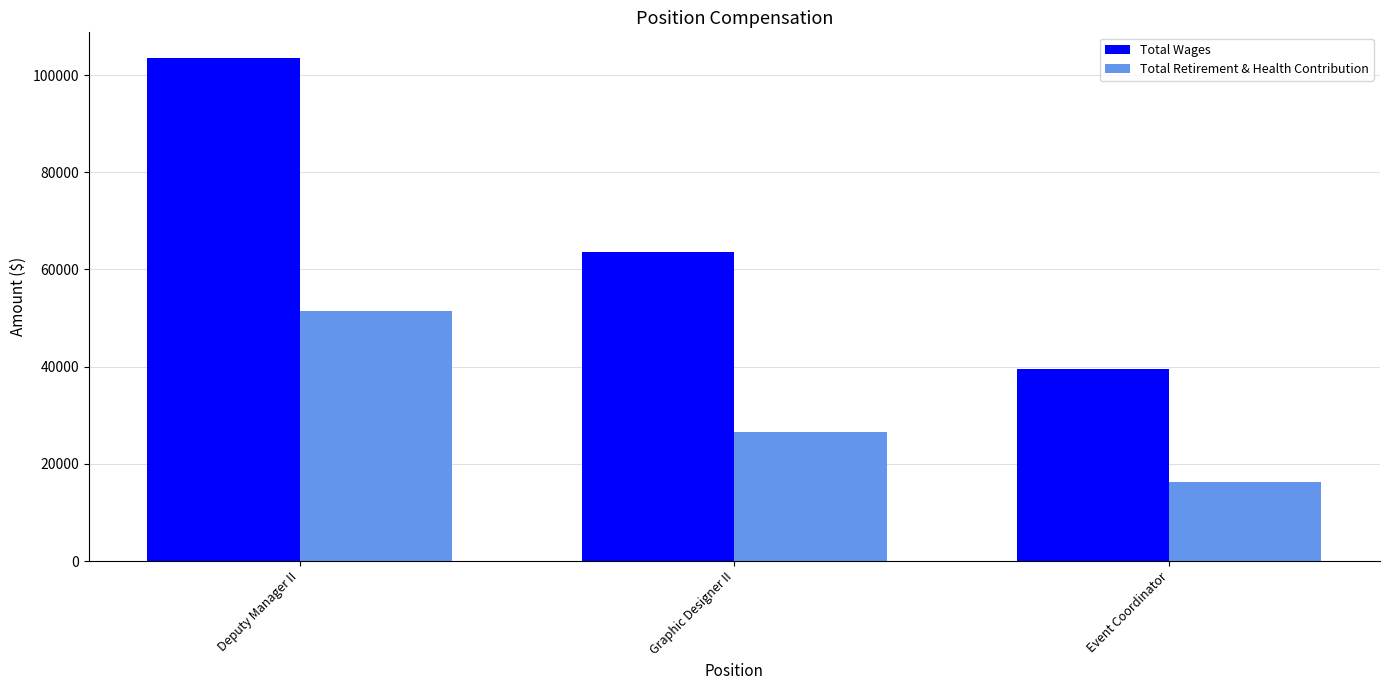

What is the label of the 2nd bar from the left?

Graphic Designer II